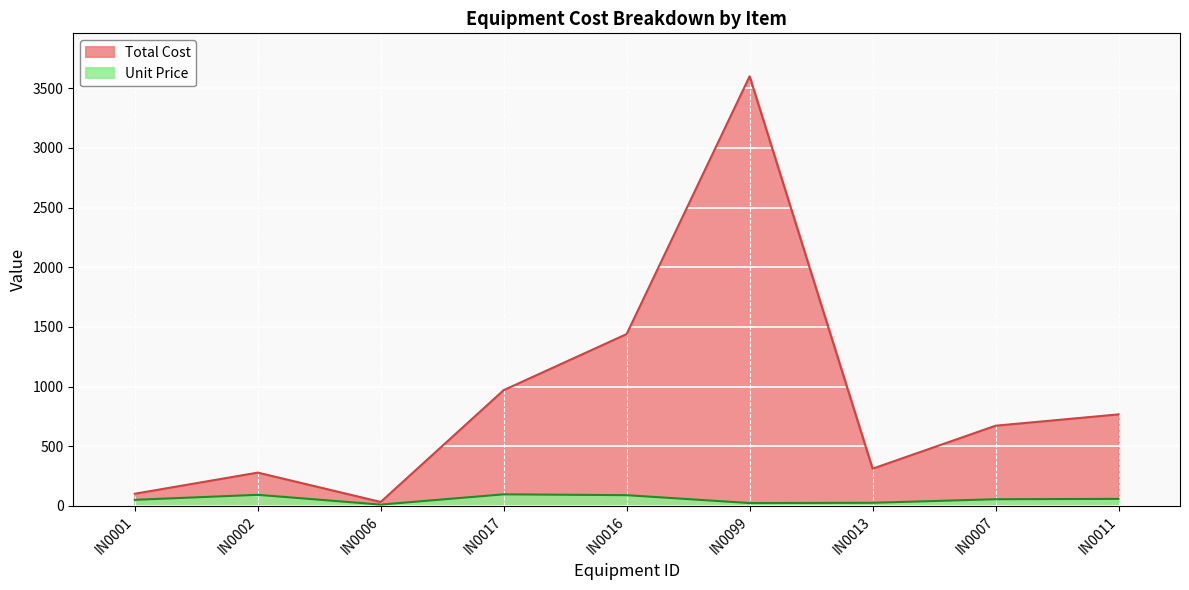

How many data points does each series have?

9